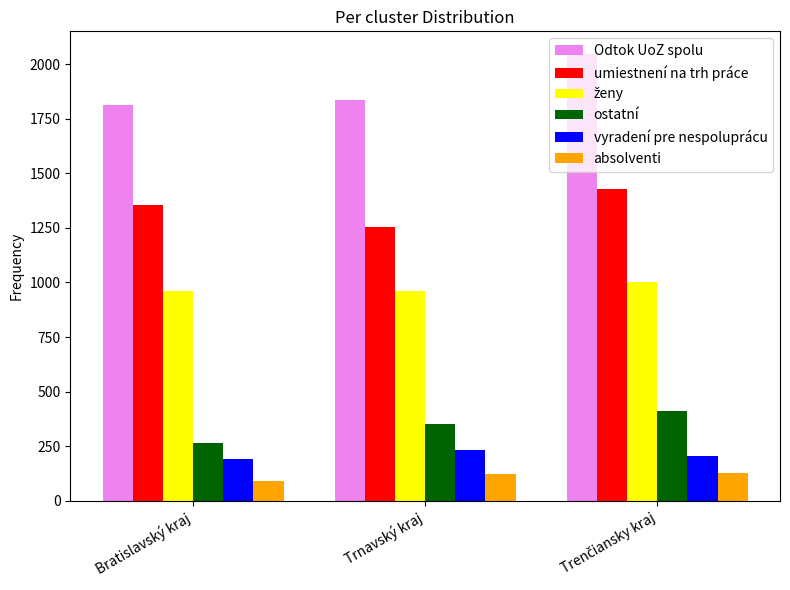

Count the number of data series in this chart.

6